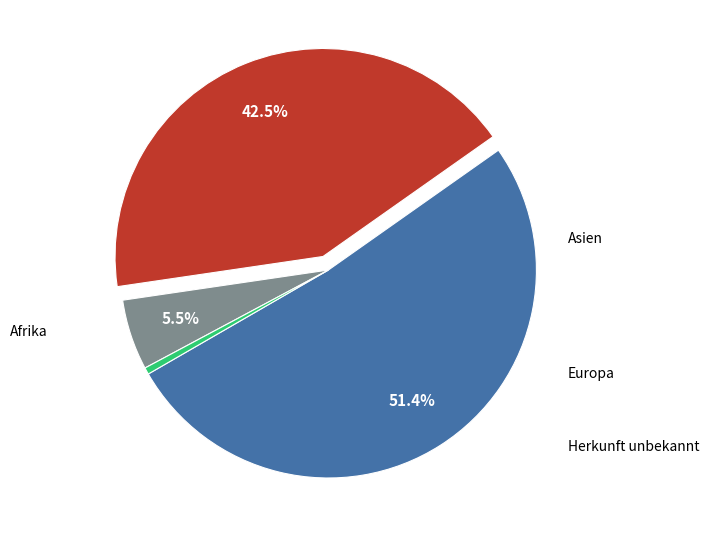

Does any single category account for the majority?

Yes